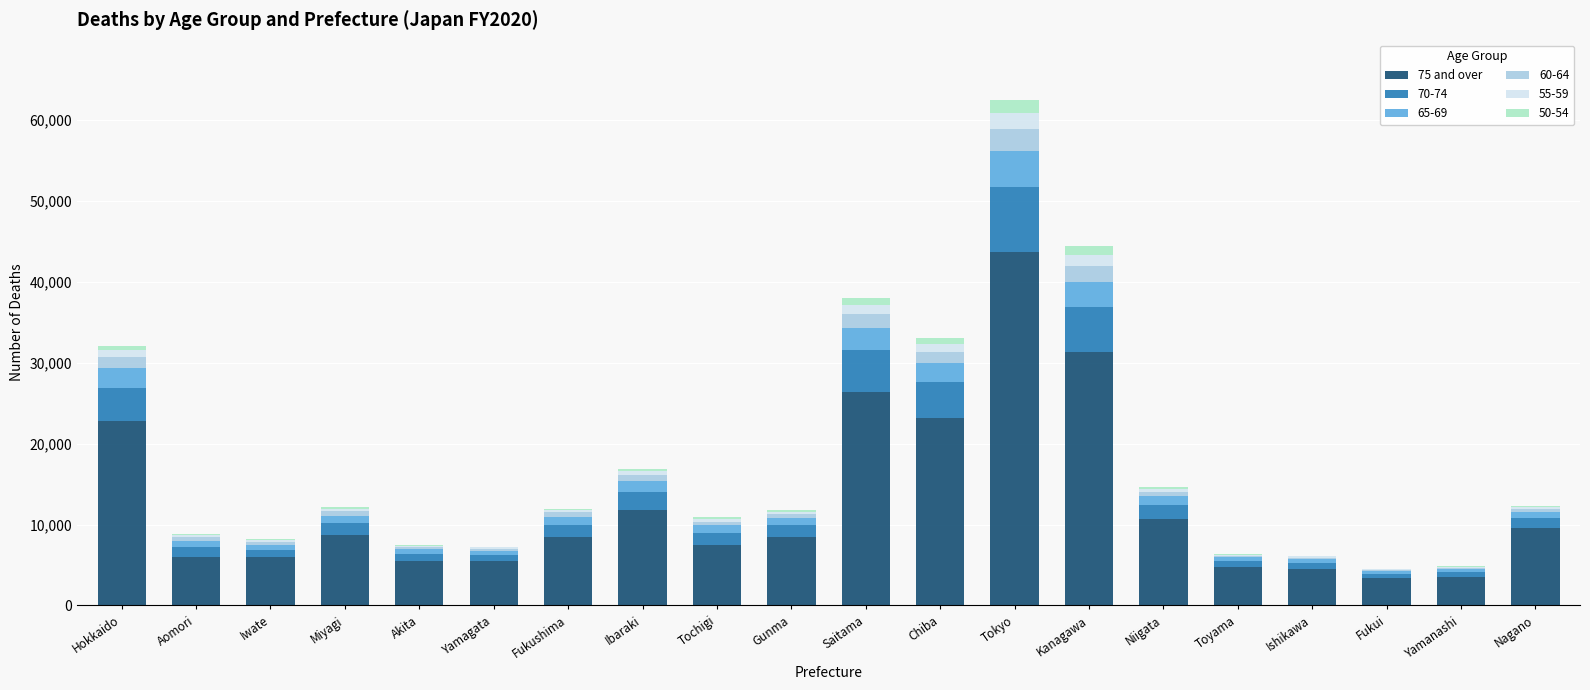

True or false: 75 and over has a value of 3548 at Yamanashi.

True